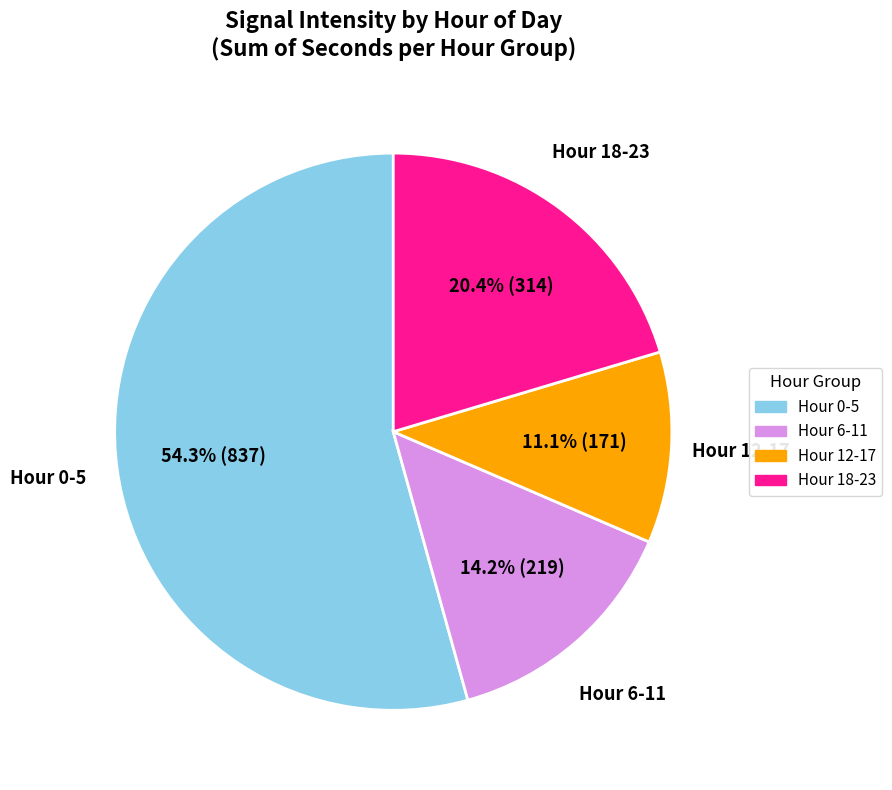

Is there any slice that represents more than half of the pie?

Yes